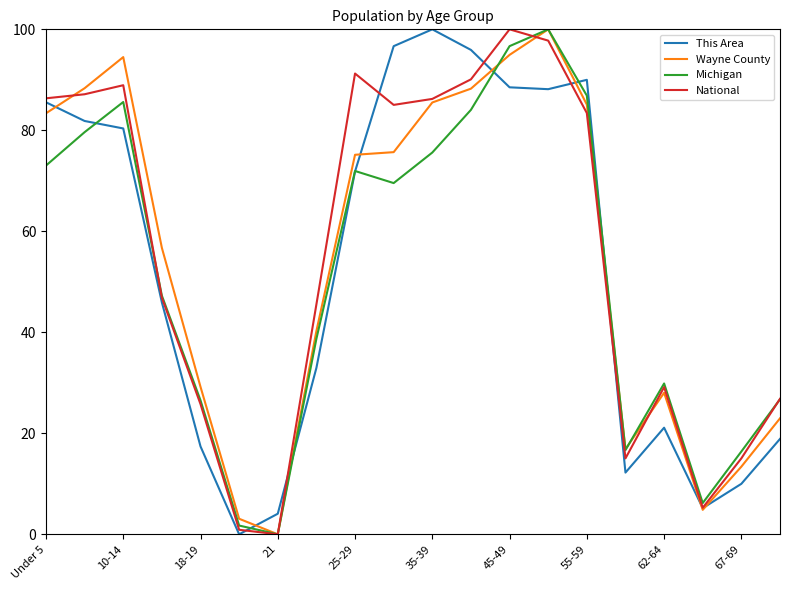

What is the maximum value shown in the chart?

100.0